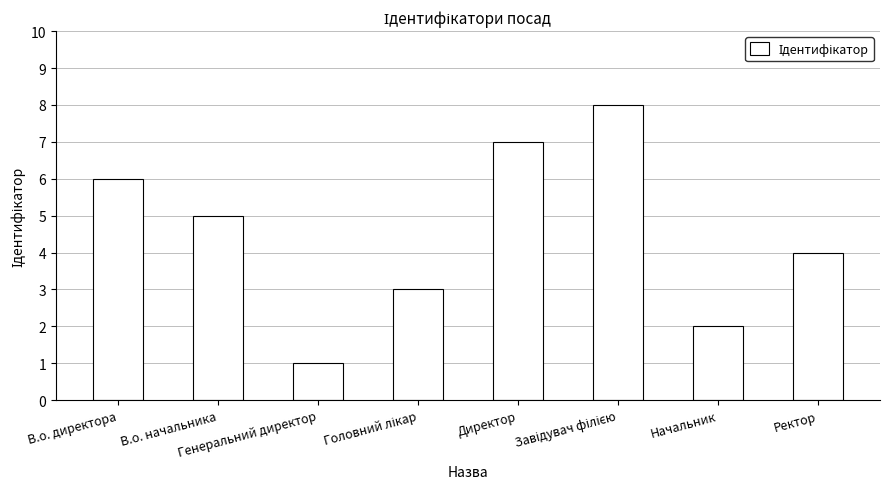

The chart shows a value of 3 at В.о. начальника. True or false?

False